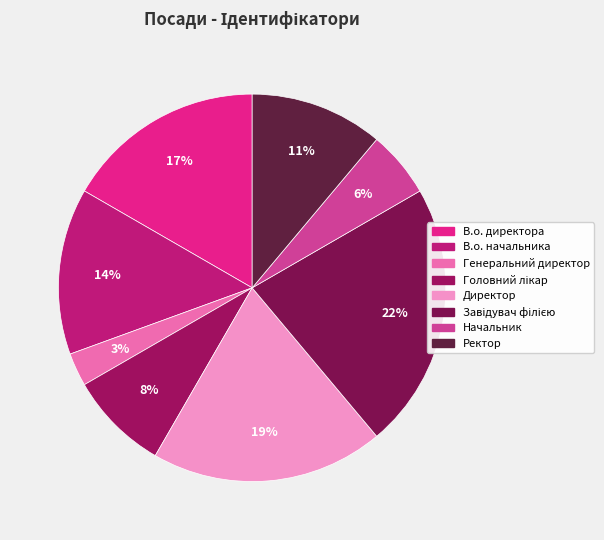

How many slices are in this pie chart?

8